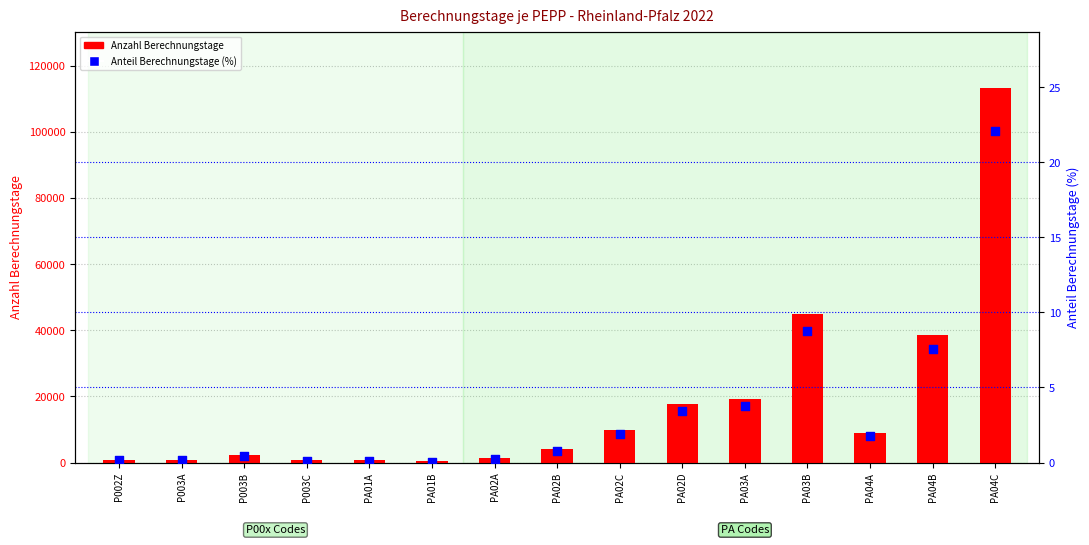

Which series has the widest spread of Y values?

Anzahl Berechnungstage